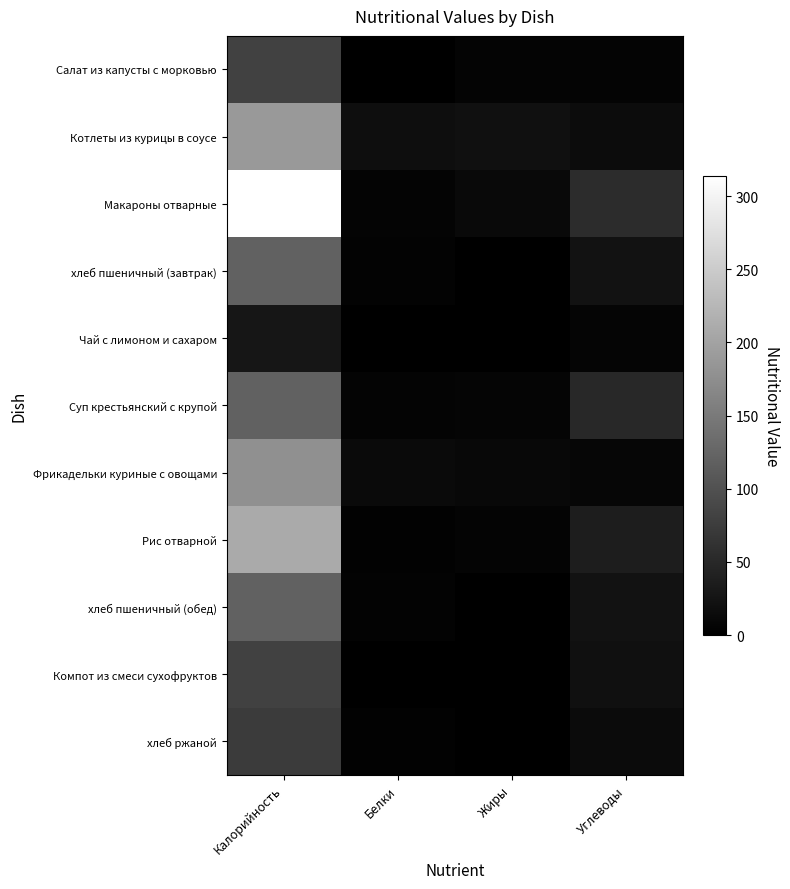

Count the number of data series in this chart.

11